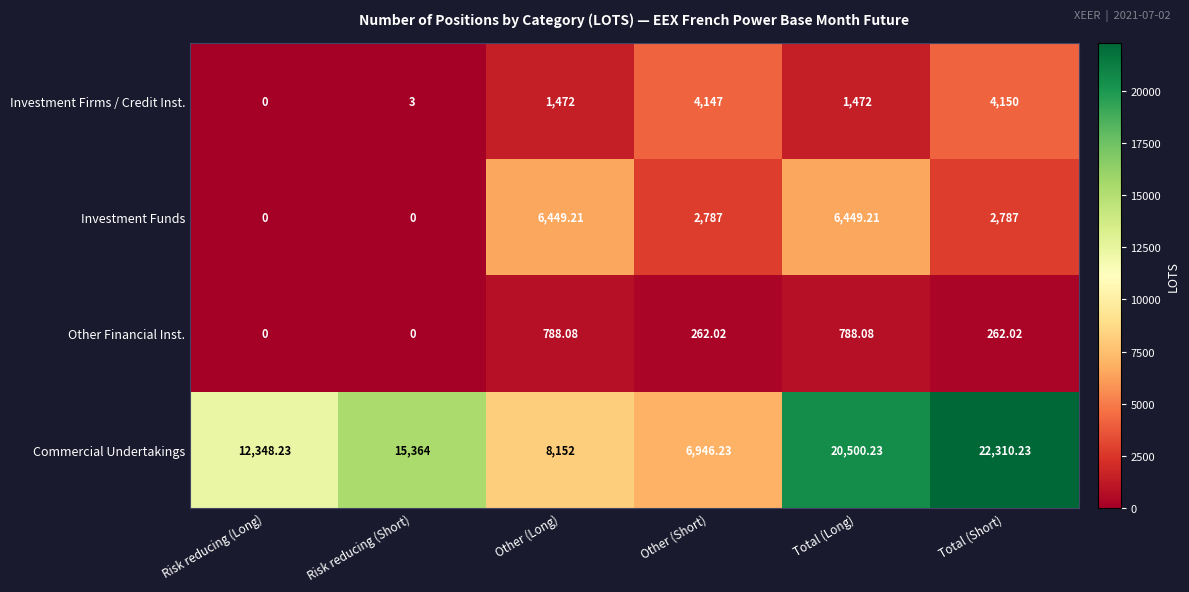

Rank the series by their maximum value, from lowest to highest.

Other Financial Inst., Investment Firms / Credit Inst., Investment Funds, Commercial Undertakings